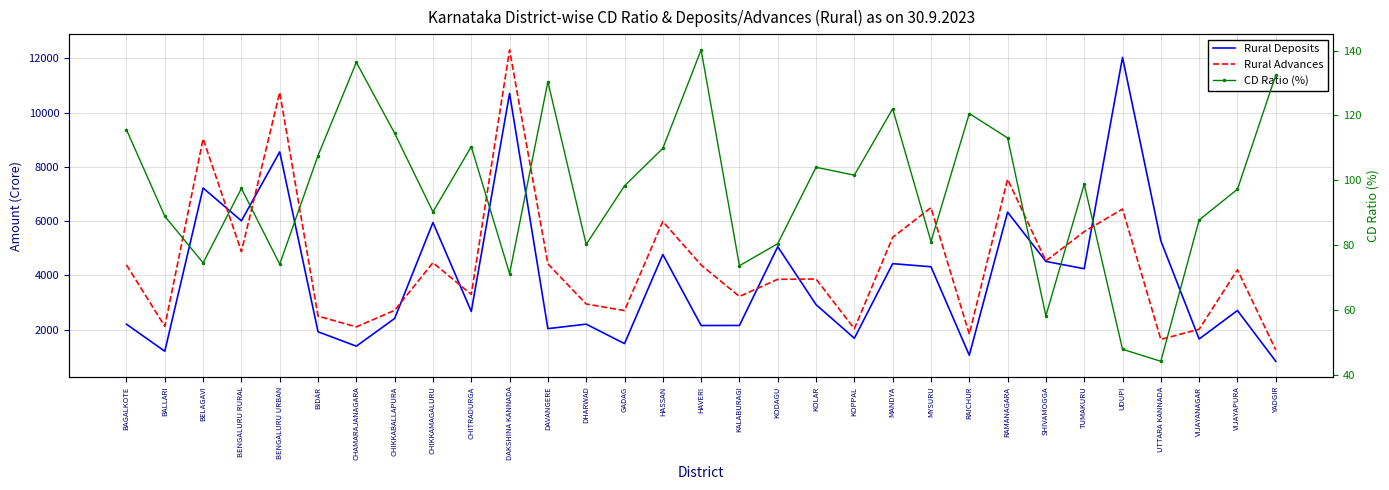

Where is Rural Deposits nearest to the value 6434?

RAMANAGARA